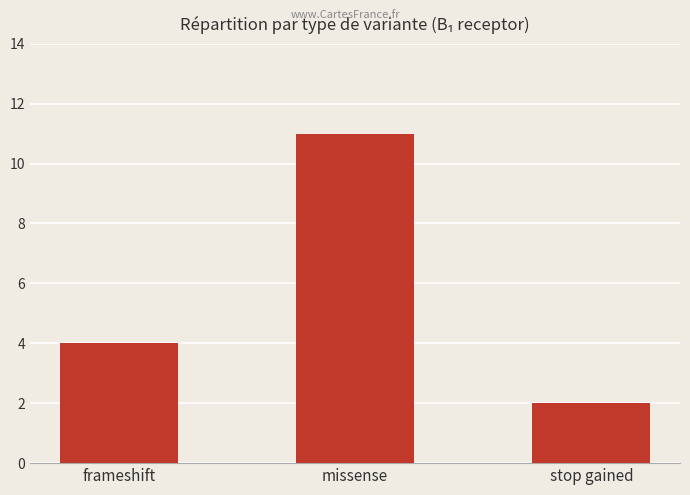

At which category does the chart reach its minimum across all series?

stop gained